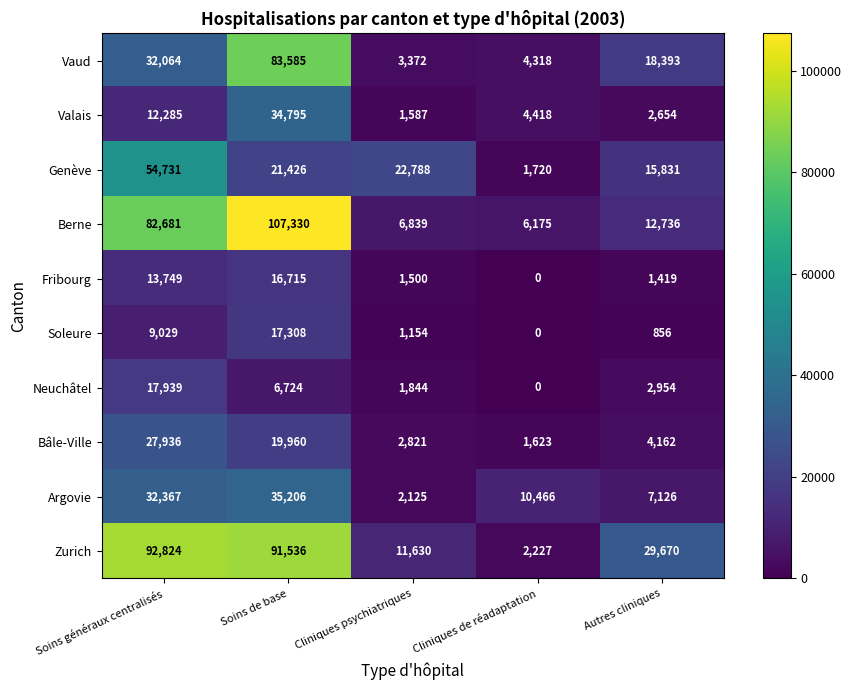

Which series has the widest spread of values?

Berne